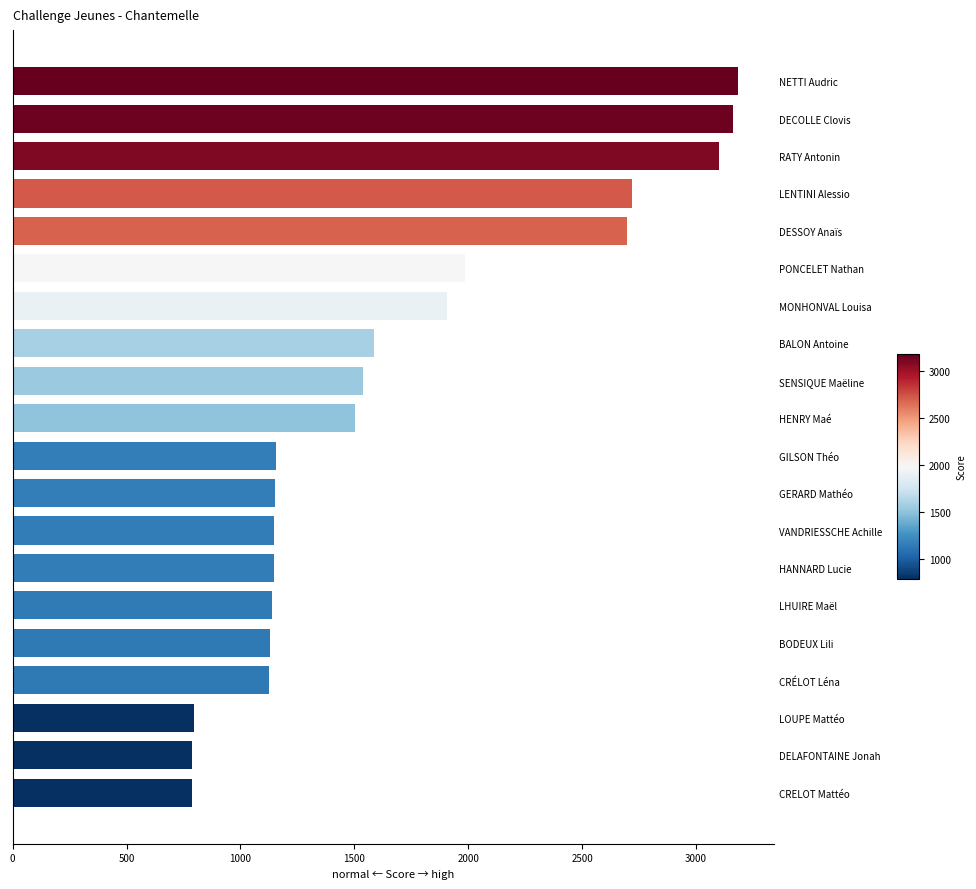

Is it true that the value at SENSIQUE Maëline is 2026?

False